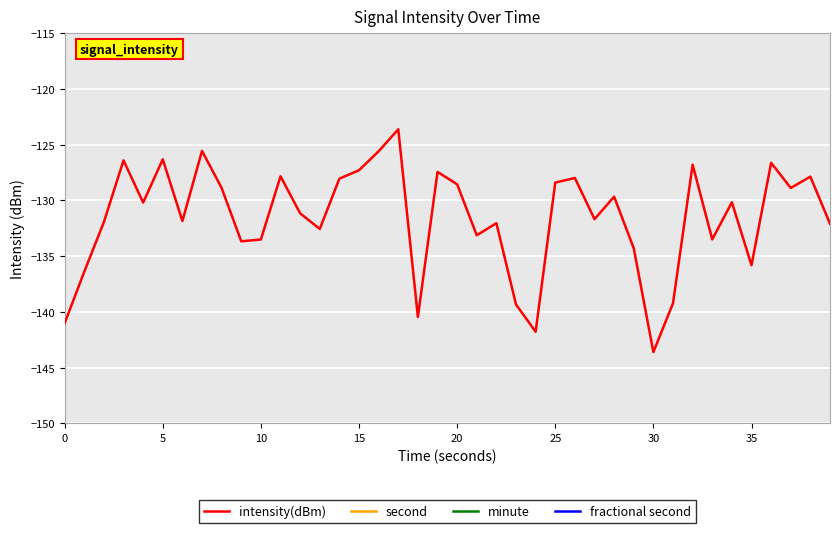

What is the label of the 25th point from the right?

15